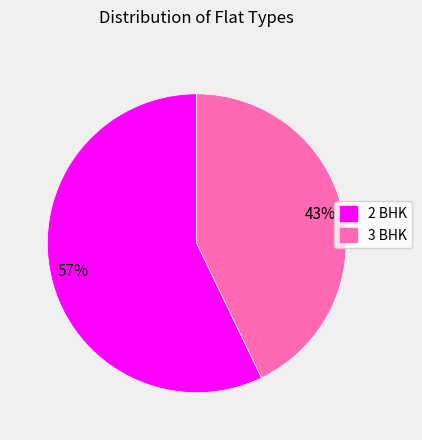

To the nearest percent, what is the difference between the 3 BHK and 2 BHK slice percentages?

14%